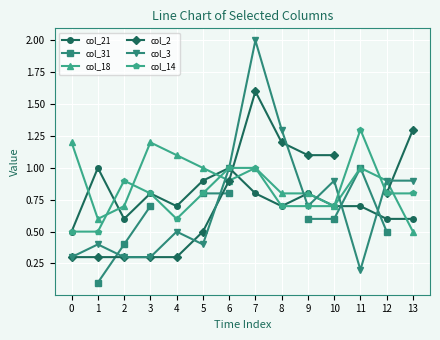

Does the chart display data point markers on the line(s)?

Yes